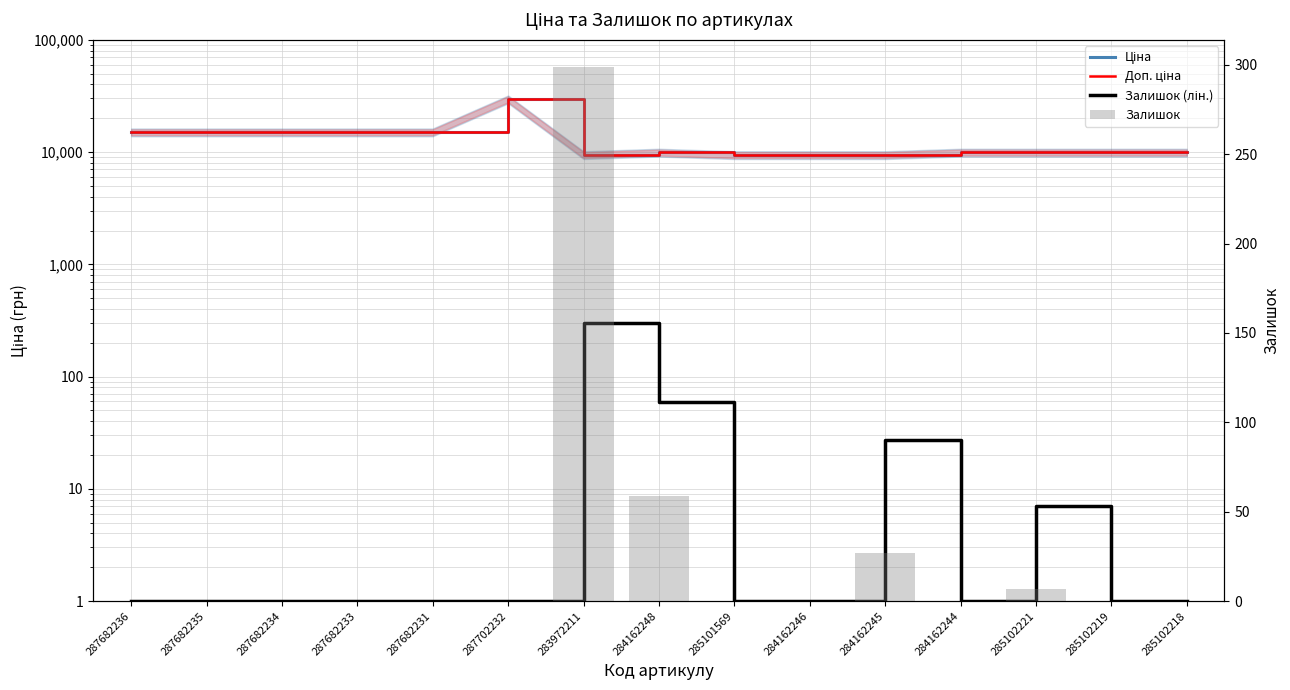

What are all the series names shown in the legend?

Ціна, Доп. ціна, Залишок (лін.), Залишок